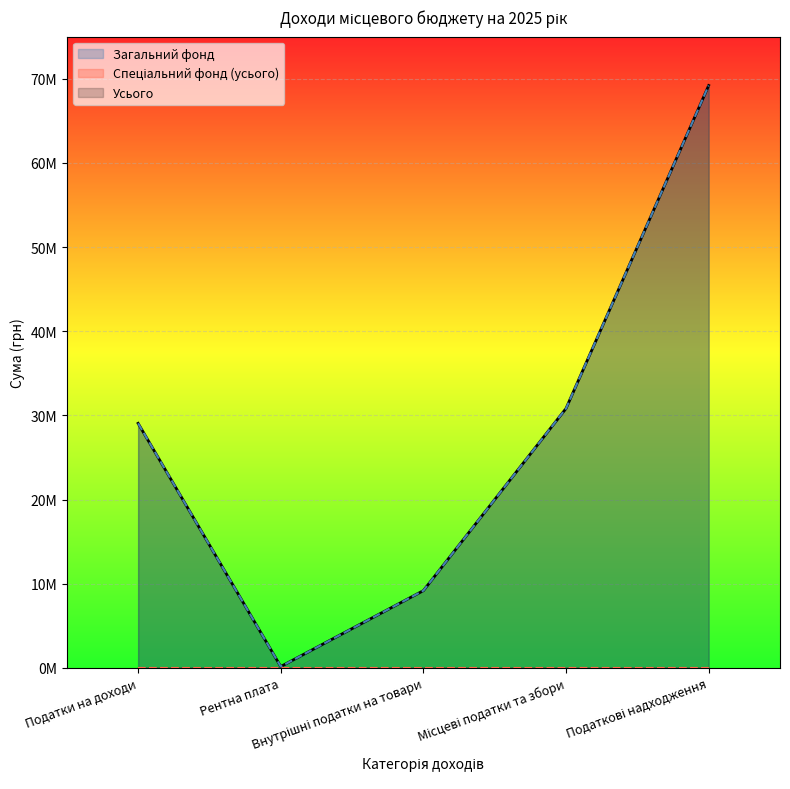

What is the sum of all Усього values?

138399196